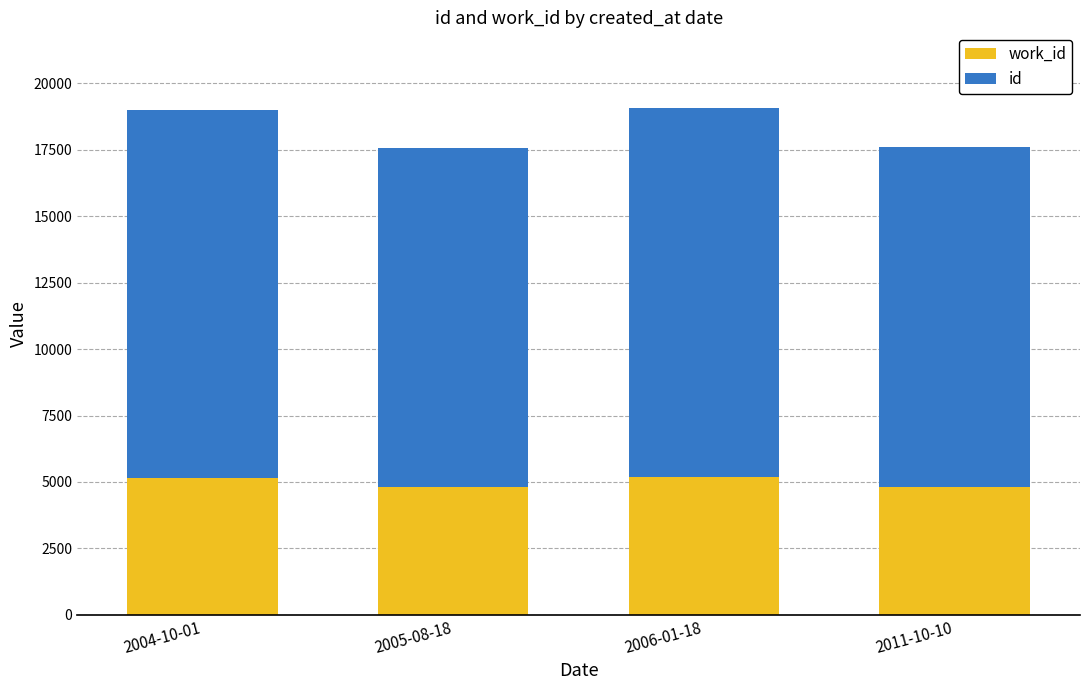

What is the total value across all series at 2011-10-10?

17610